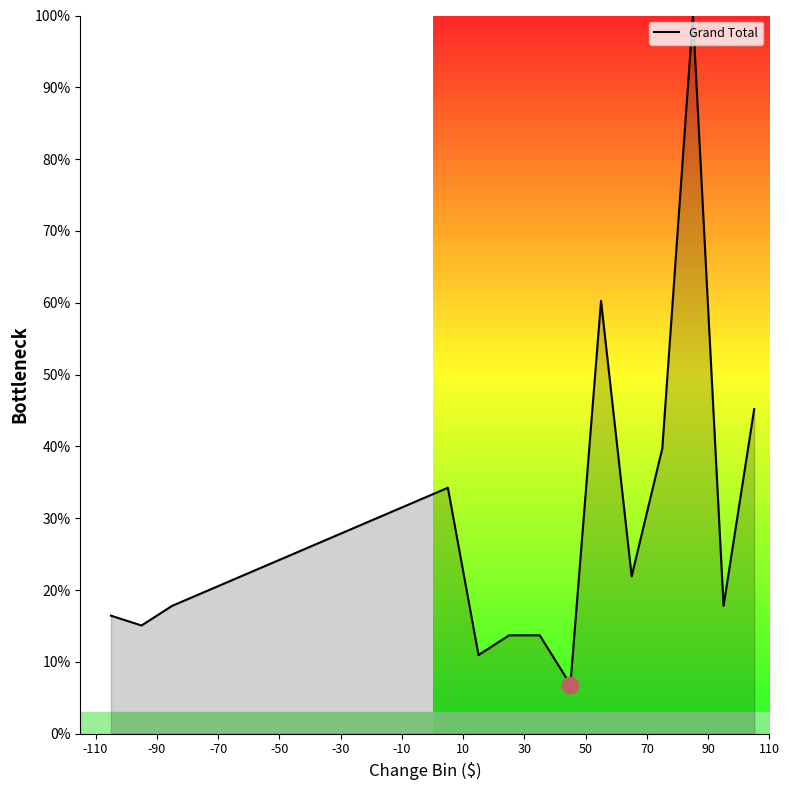

What is the minimum value shown in the chart?

6.8